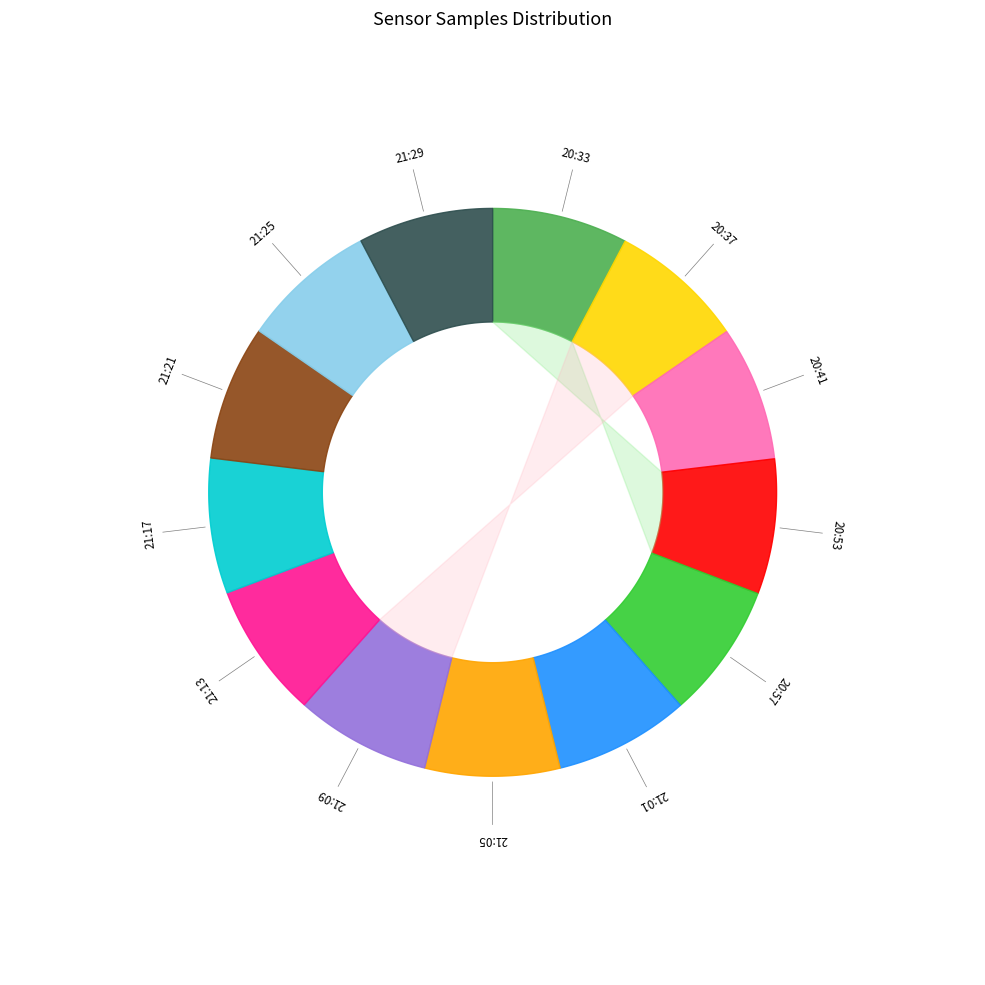

Does any single category account for the majority?

No